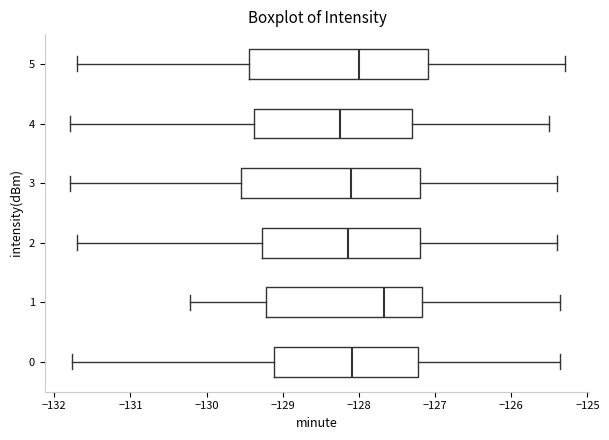

Where does the median line of the box at y = 1 sit on the x-axis? The values are not printed on the chart, so give them approximately, as read against the axis.

-127.7